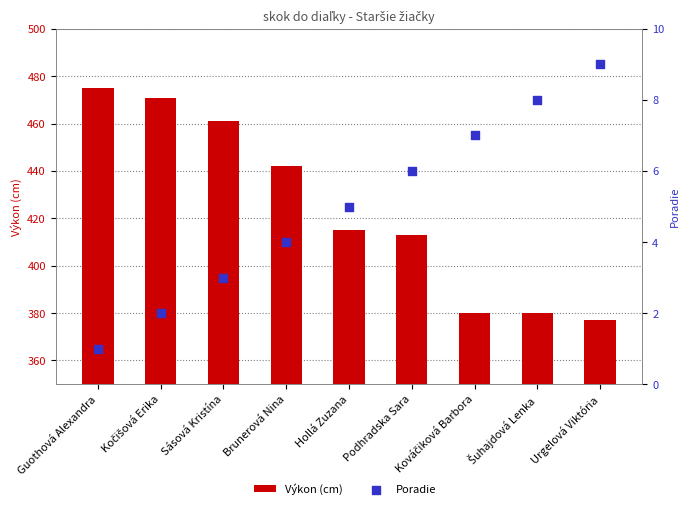

Which series contains the lowest Y value?

Poradie